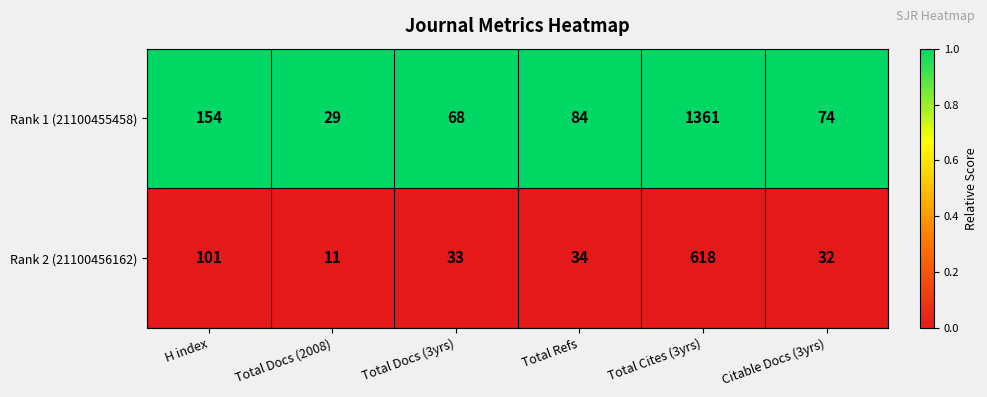

How many data points does each series have?

6